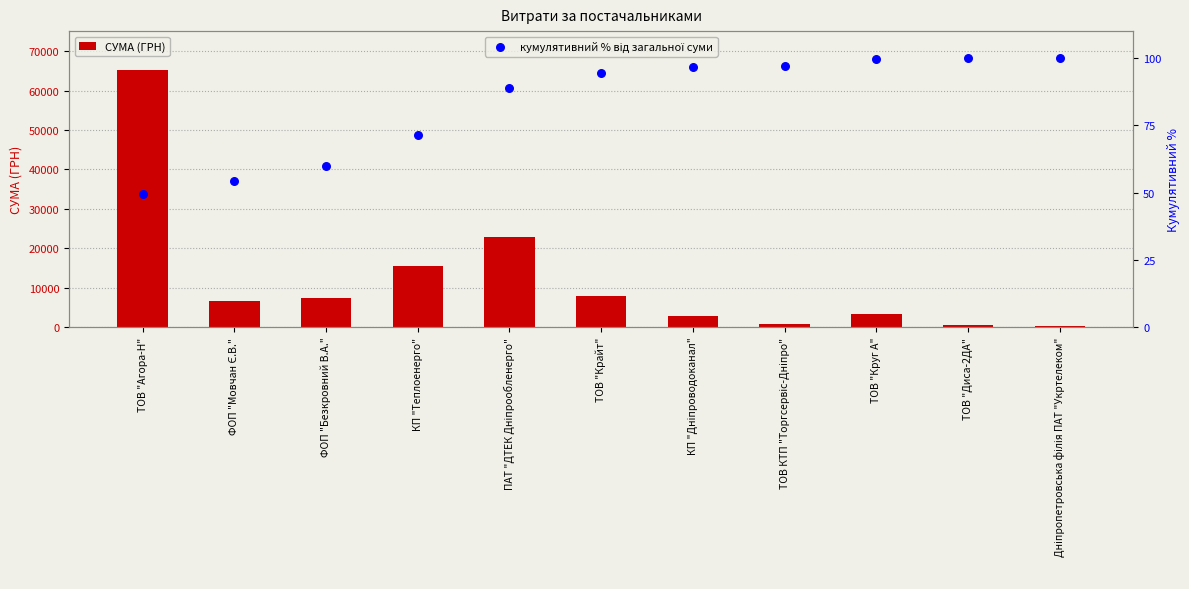

At which category is the sum across all series the highest?

ТОВ "Агора-Н"